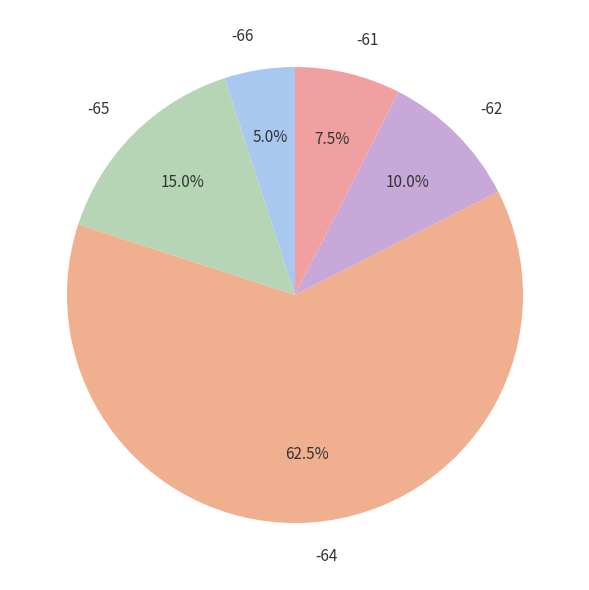

How many slices are in this pie chart?

5